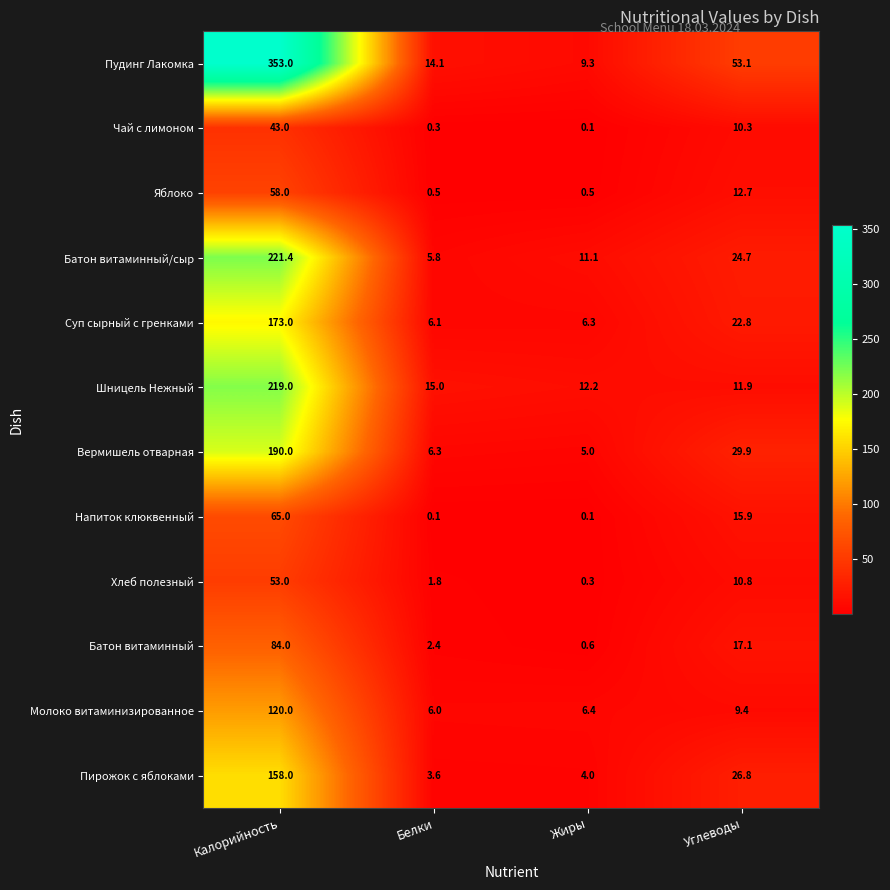

At how many categories does at least one series exceed 305?

1